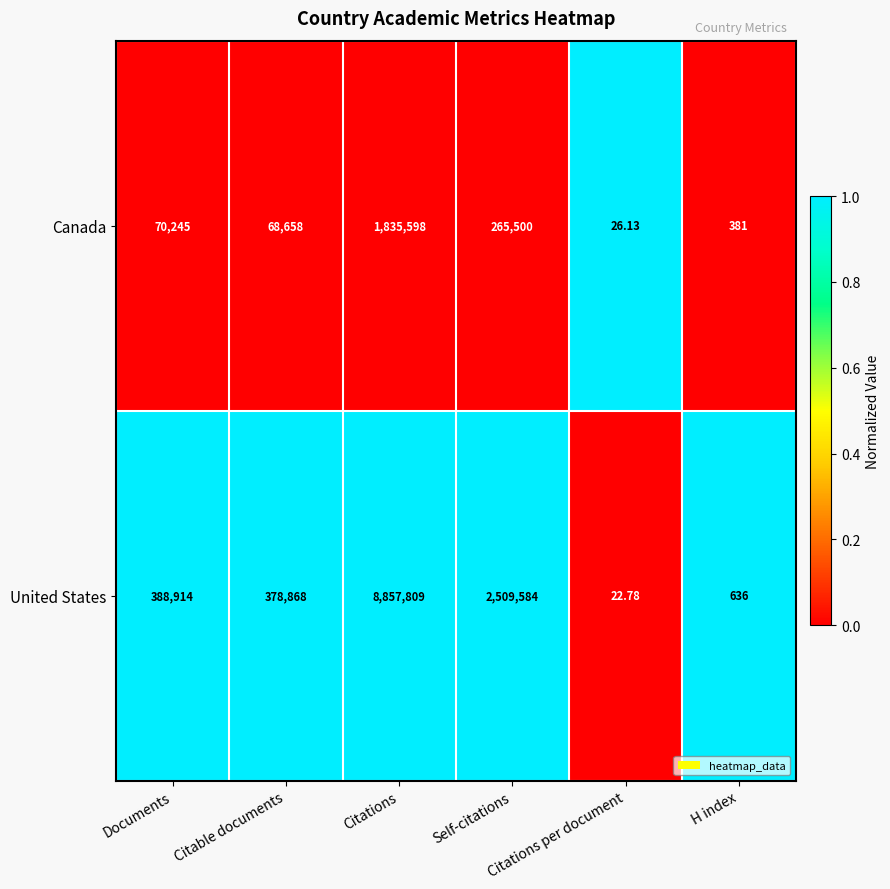

List the series in order of their overall mean, lowest first.

Canada, United States